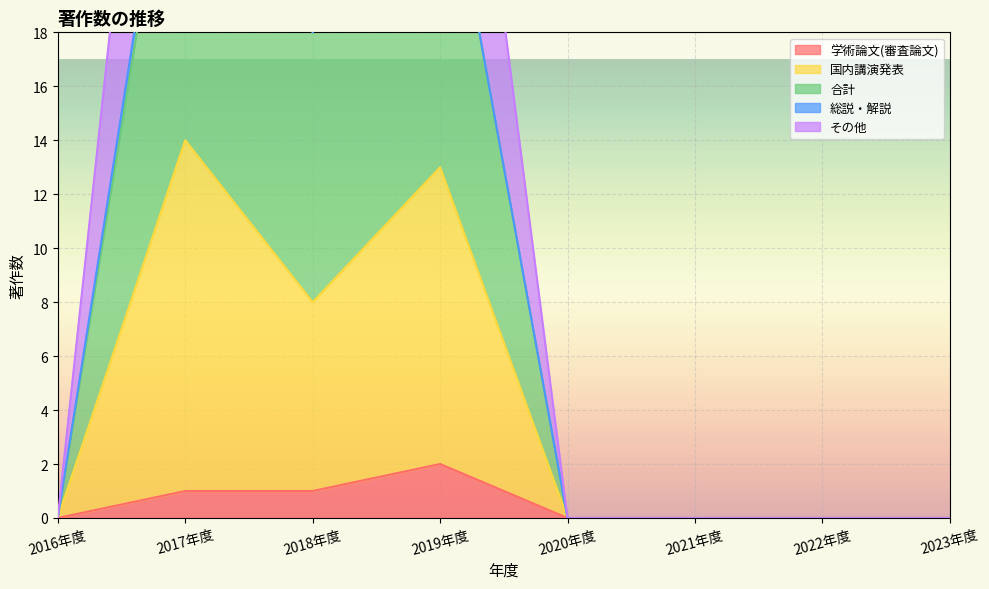

Is it true that 学術論文(審査論文) equals -1 at 2021年度?

False